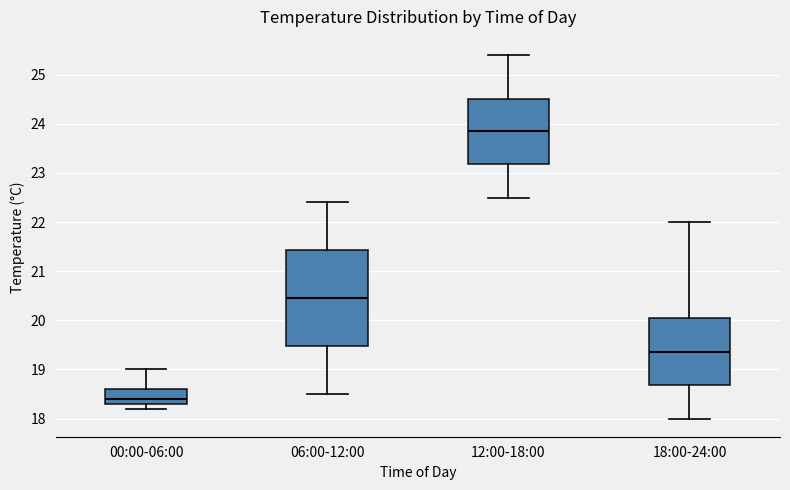

Reading left to right, read every box against the y-axis: the position of its median line, the range the box covers, and the ends of its whiskers. The values are not printed on the chart, so give them approximately, as read against the axis.

00:00-06:00: median 18.4, box 18.3 to 18.6, whiskers 18.2 to 19.0
06:00-12:00: median 20.5, box 19.5 to 21.4, whiskers 18.5 to 22.4
12:00-18:00: median 23.9, box 23.2 to 24.5, whiskers 22.5 to 25.4
18:00-24:00: median 19.4, box 18.7 to 20.1, whiskers 18.0 to 22.0